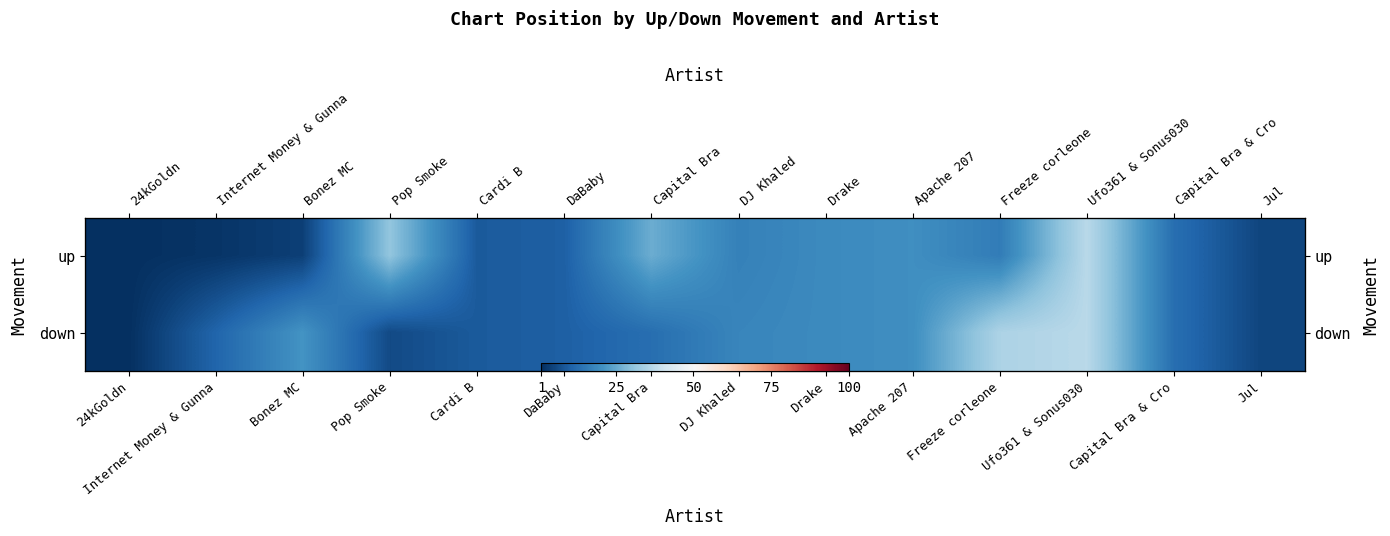

The down series shows 4 at DaBaby. True or false?

False